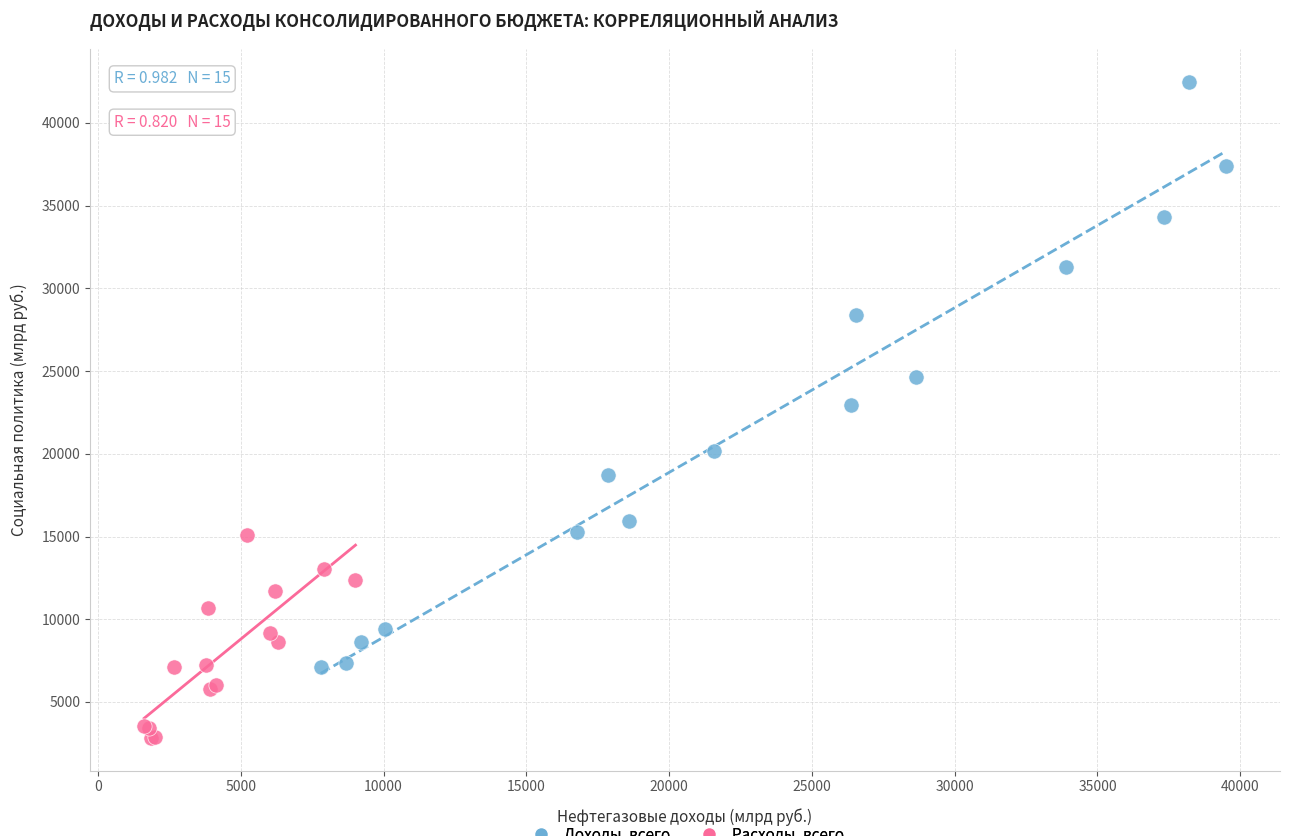

Which series reaches the maximum Y coordinate?

Доходы, всего